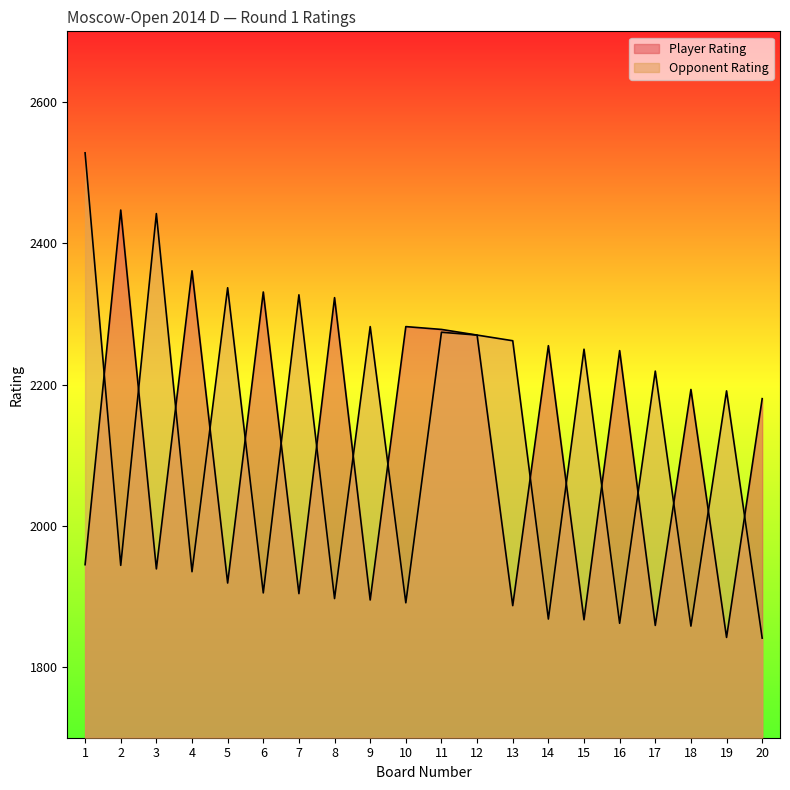

What is the greatest value displayed?

2528